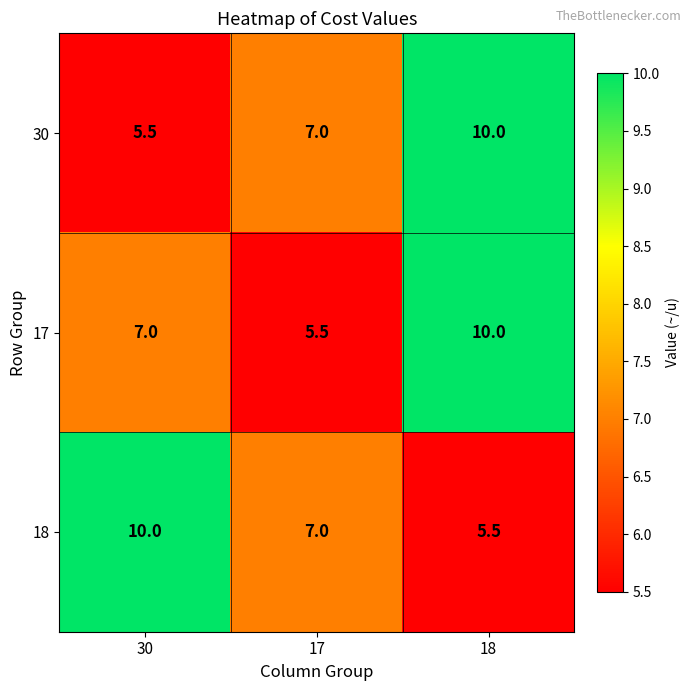

What is the sum of the 17 values at 17 and 18?

15.5